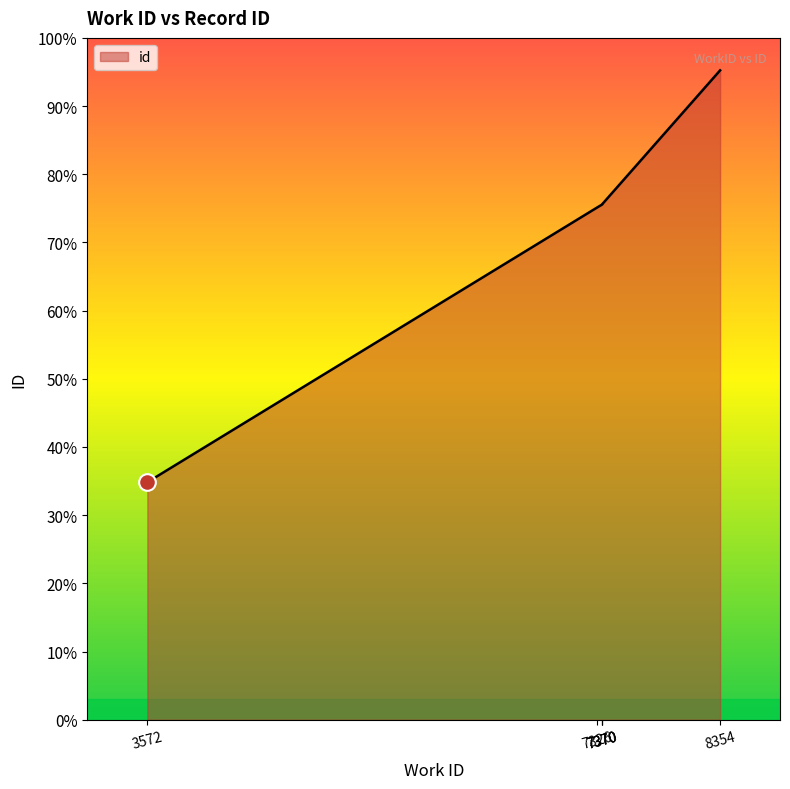

What is the sum of the values at 7326 and 8354?

45262